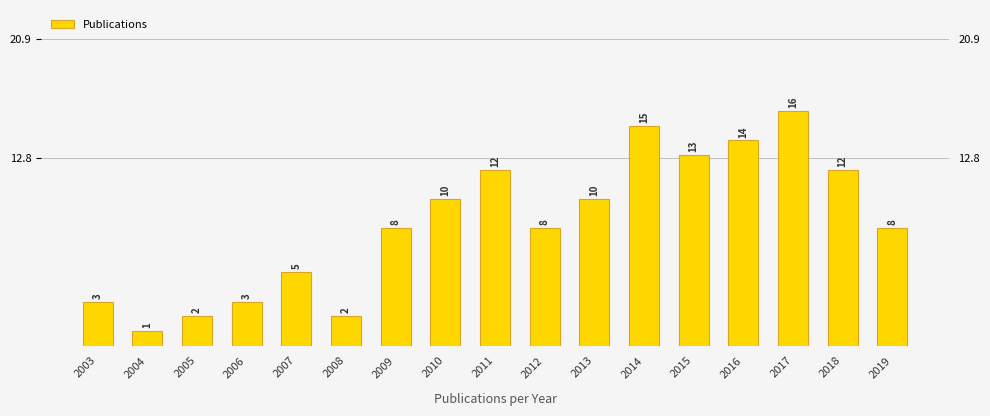

List the labels in order of value, smallest first.

2004, 2005, 2008, 2003, 2006, 2007, 2009, 2012, 2019, 2010, 2013, 2011, 2018, 2015, 2016, 2014, 2017